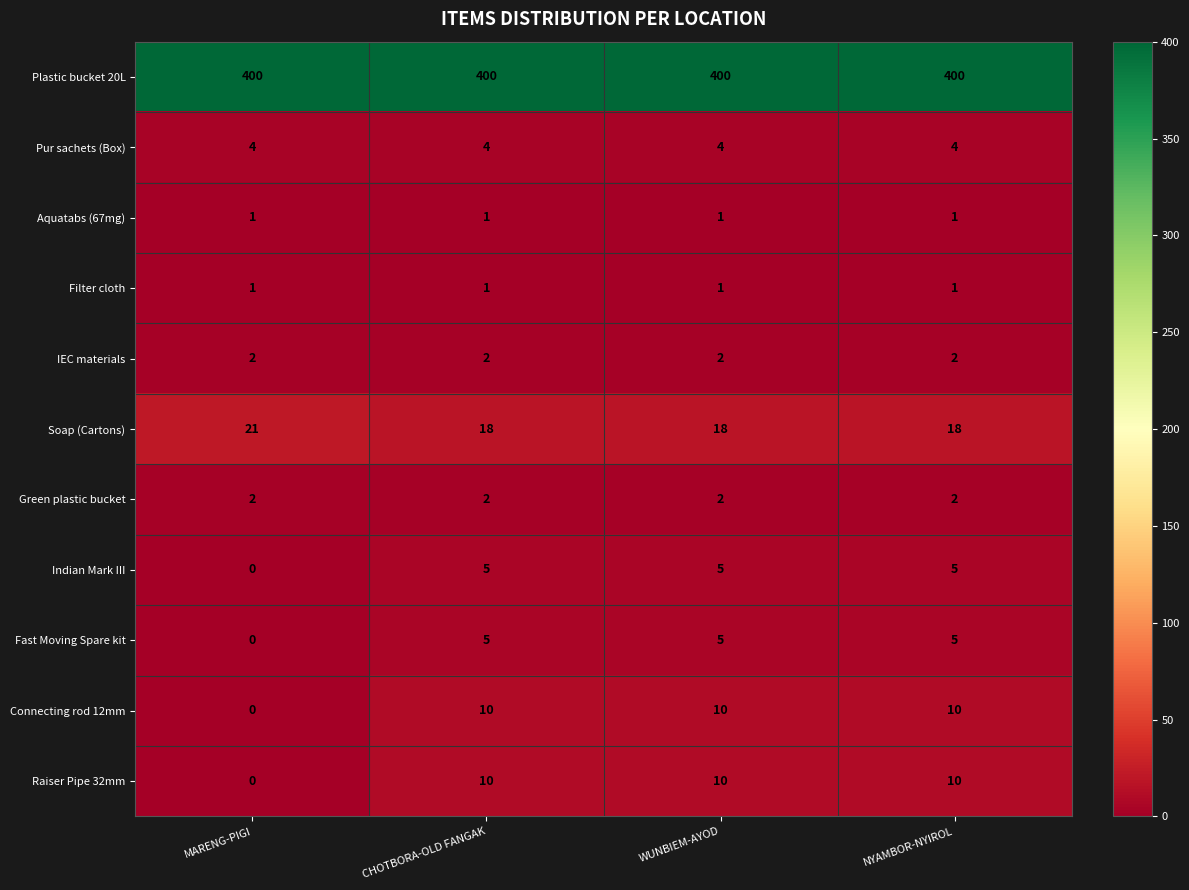

What value does the Fast Moving Spare kit series have at NYAMBOR-NYIROL?

5